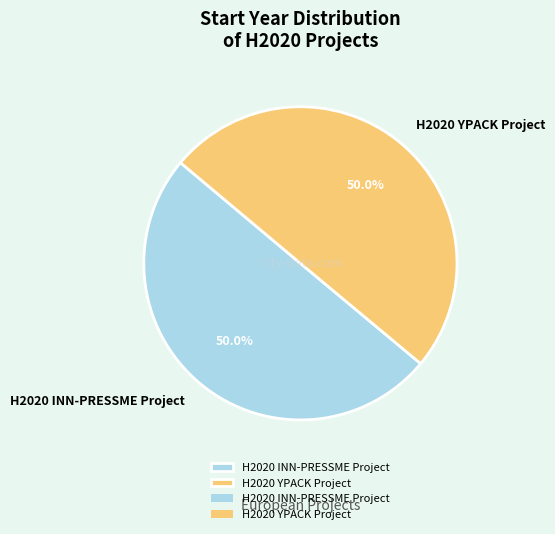

What percentage is NOT represented by H2020 YPACK Project?

50.0%